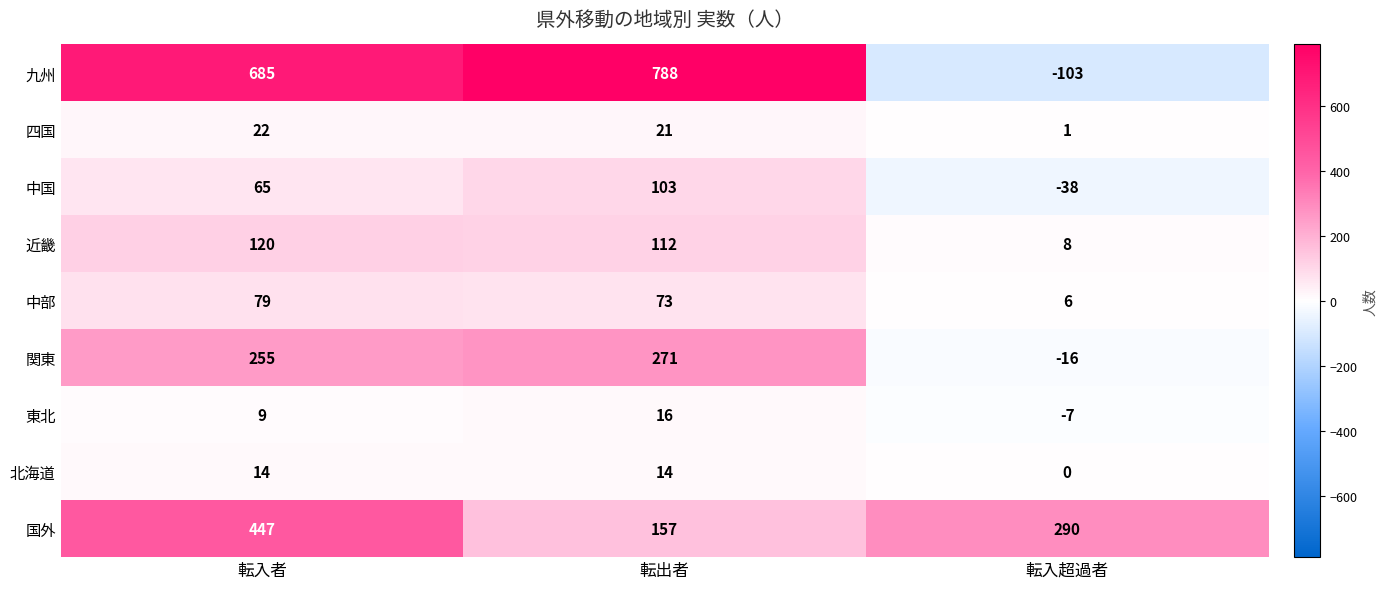

What is the difference between the highest and lowest values at 転入者?

676